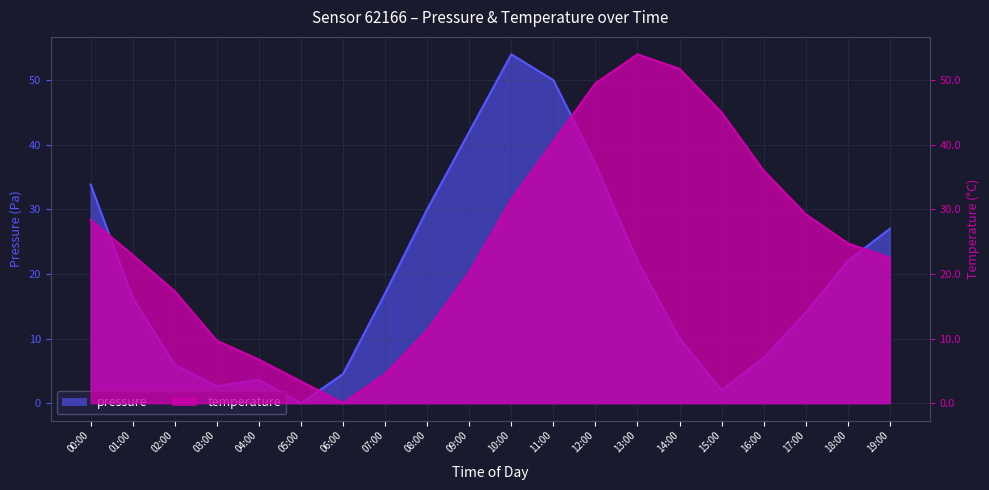

The value of temperature at 05:00 is 4.9. True or false?

False